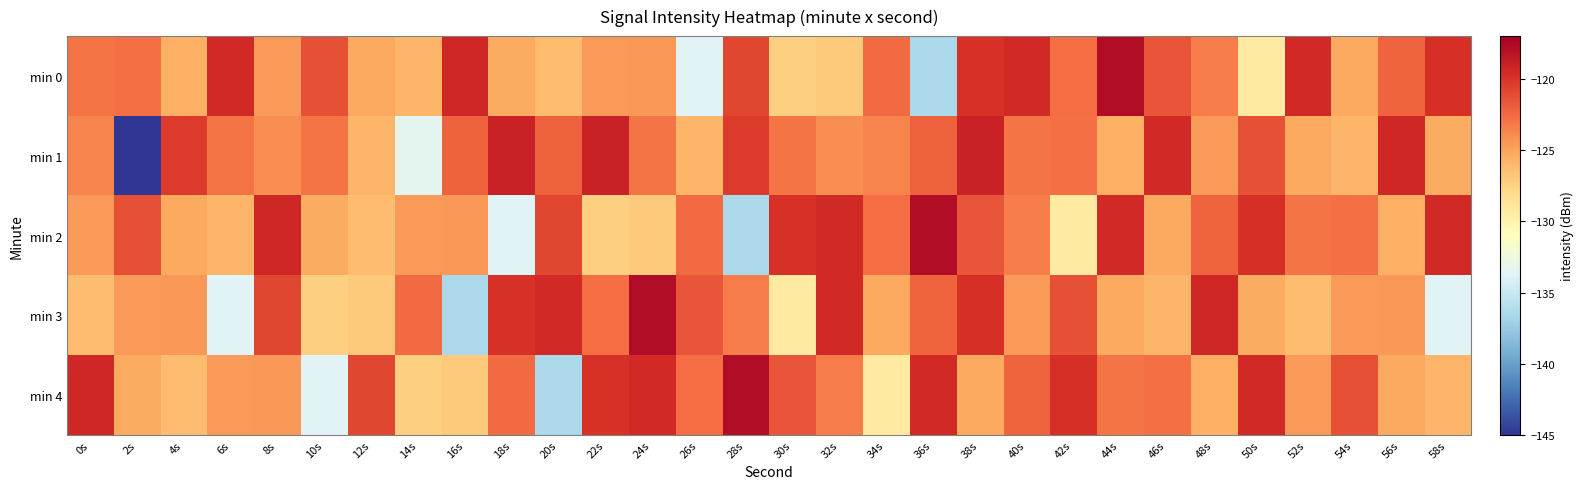

At which category is the sum across all series the highest?

38s